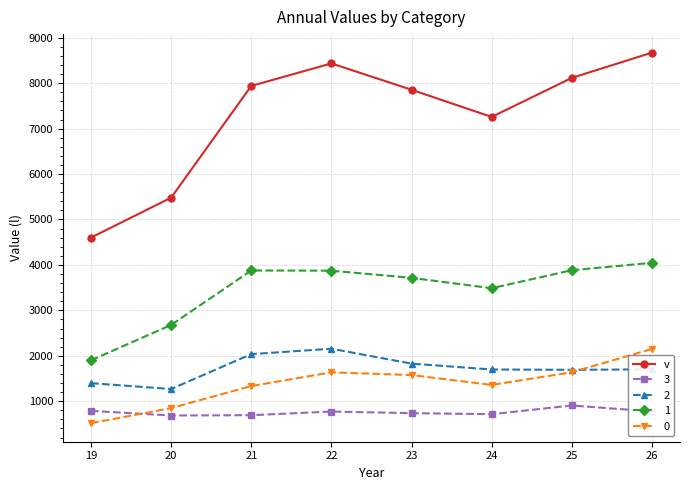

Which series has the widest spread of values?

v